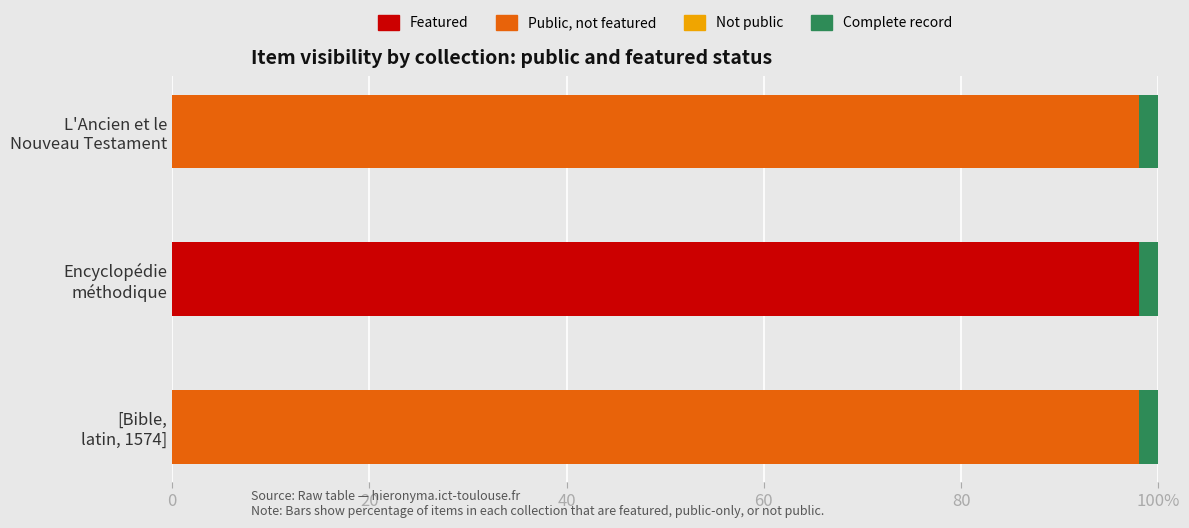

Which series has the largest range (max minus min)?

Featured items